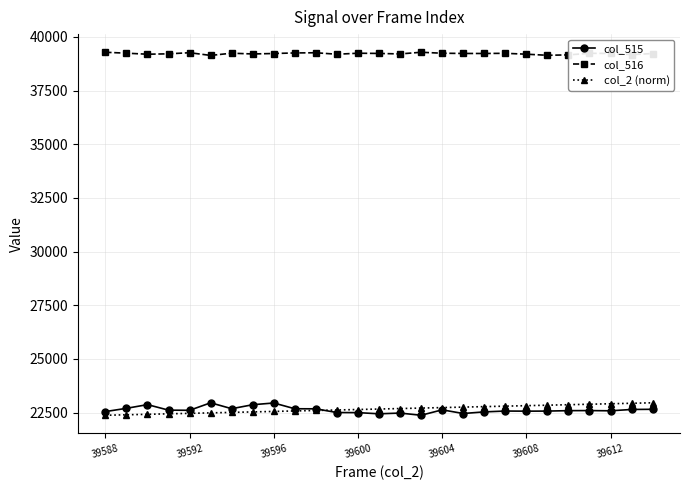

What is the maximum value for col_2 (norm)?

22960.0